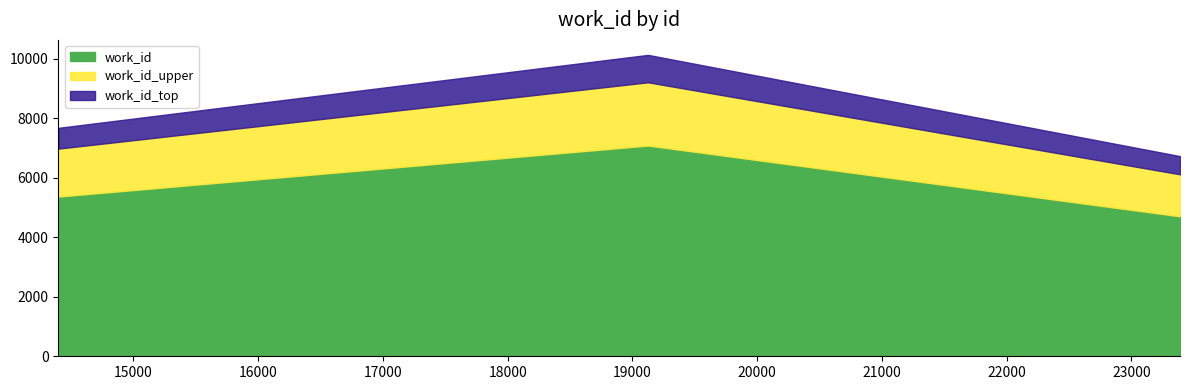

Reading left to right, transcribe all the data shown in this chart.

14400=5366	19125=7080	23389=4702